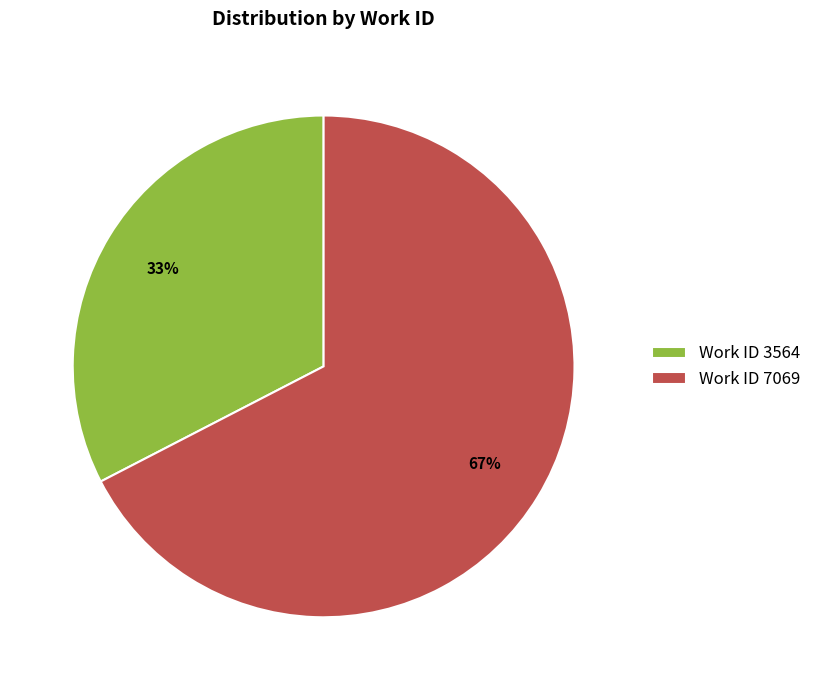

Combined, do Work ID 3564 and Work ID 7069 account for over 50%?

Yes